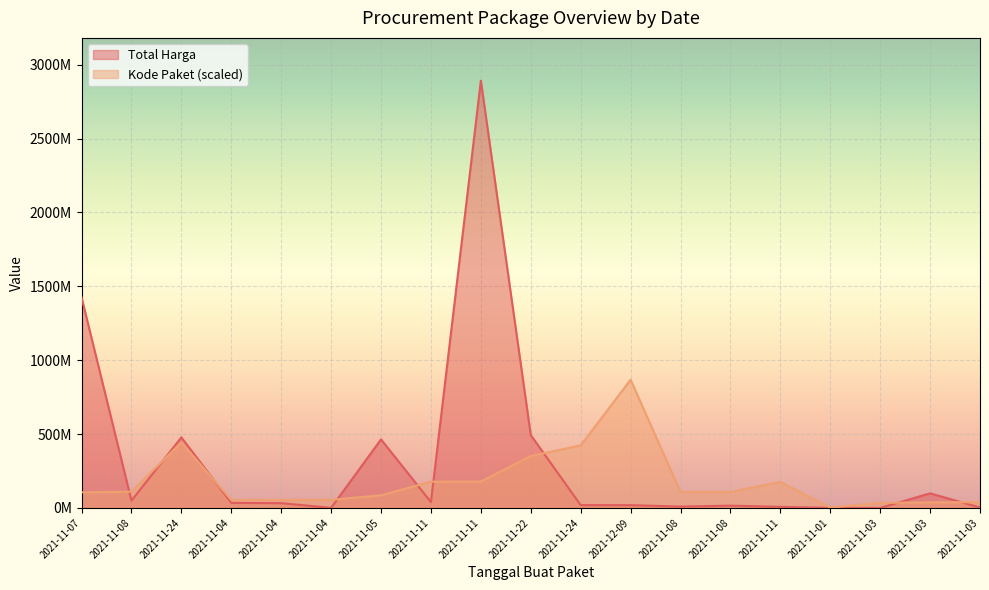

The value of Total Harga at 2021-11-04 is 32441200.0. True or false?

True